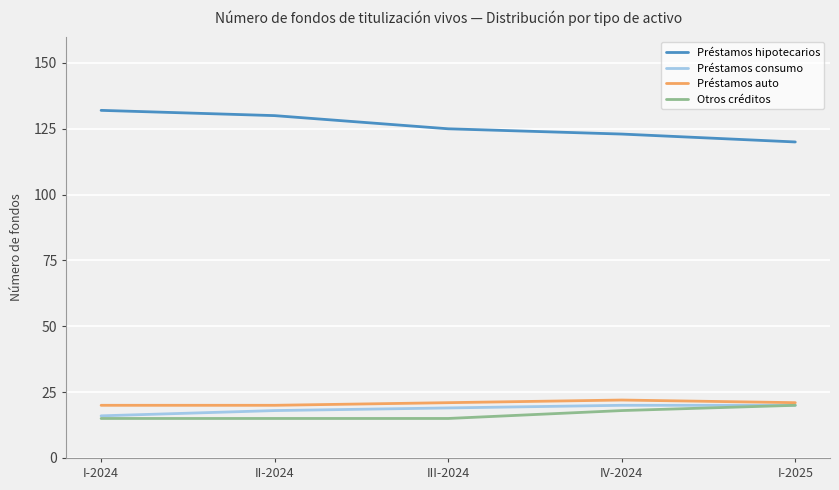

True or false: Préstamos hipotecarios and Otros créditos intersect in this chart.

False